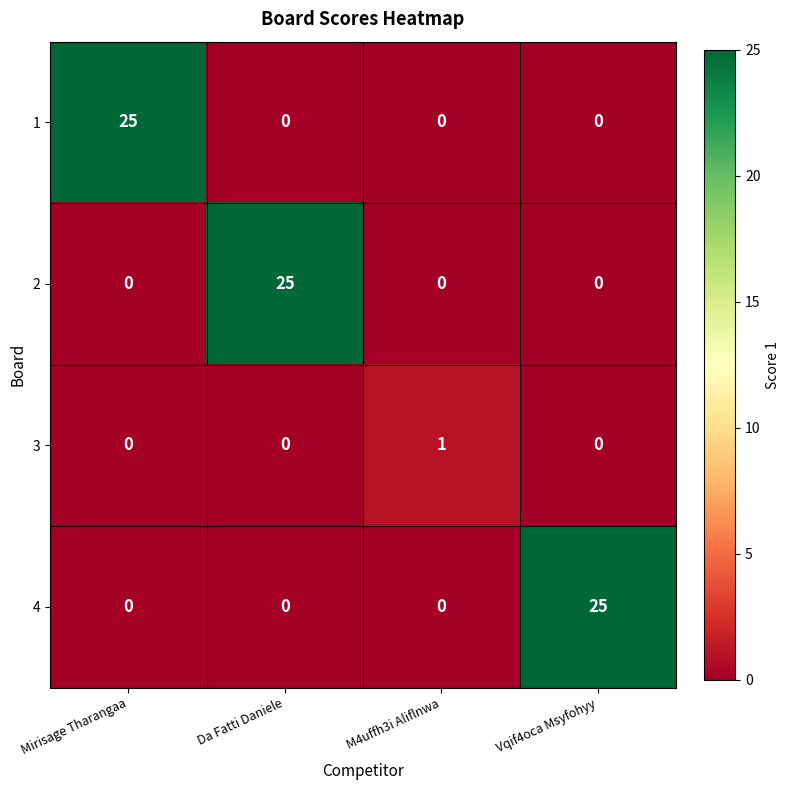

Reading left to right, extract all data points from this chart.

1: Mirisage Tharangaa=25	Da Fatti Daniele=0	M4uffh3i Aliflnwa=0	Vqif4oca Msyfohyy=0
2: Mirisage Tharangaa=0	Da Fatti Daniele=25	M4uffh3i Aliflnwa=0	Vqif4oca Msyfohyy=0
3: Mirisage Tharangaa=0	Da Fatti Daniele=0	M4uffh3i Aliflnwa=1	Vqif4oca Msyfohyy=0
4: Mirisage Tharangaa=0	Da Fatti Daniele=0	M4uffh3i Aliflnwa=0	Vqif4oca Msyfohyy=25